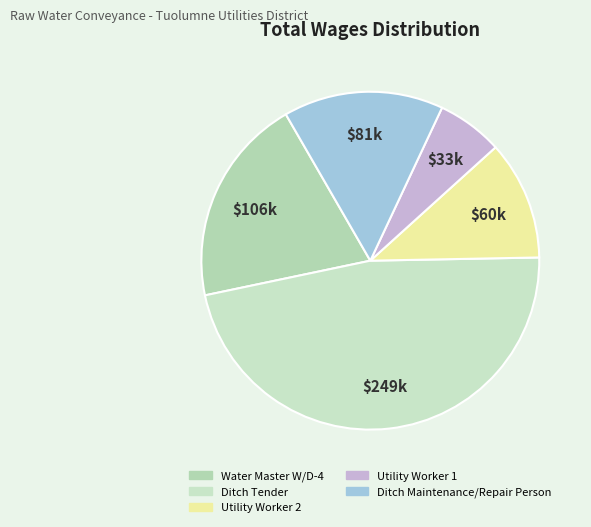

What is the change in value from Ditch Tender to Ditch Maintenance/Repair Person?

-168370